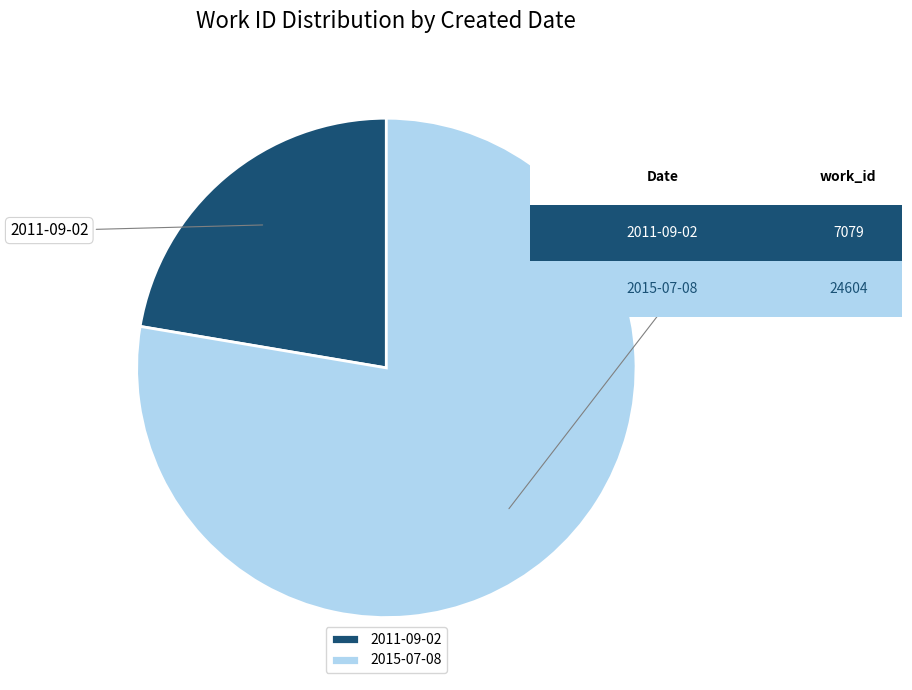

Is it true that 2011-09-02 is 8% of the pie?

False